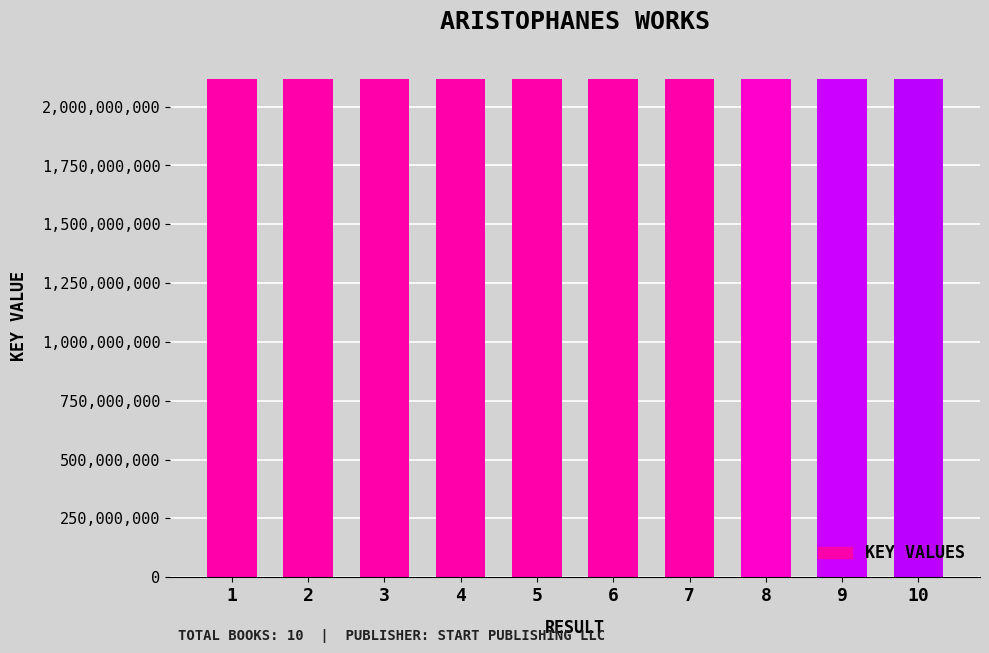

What is the ratio of the value at 7 to the value at 6?

1.0